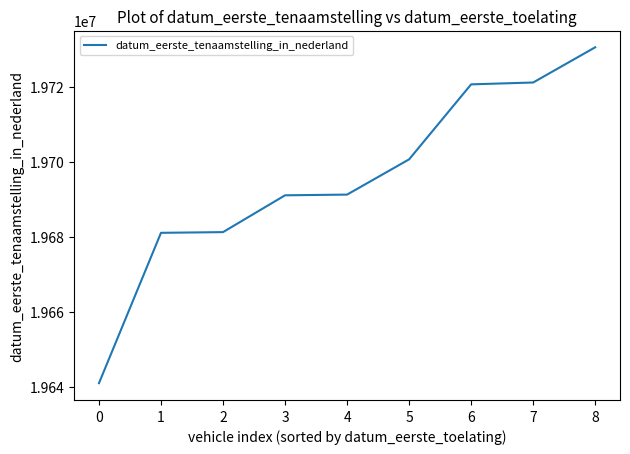

Approximately how many times larger is the value at 5 compared to 7?

1.0